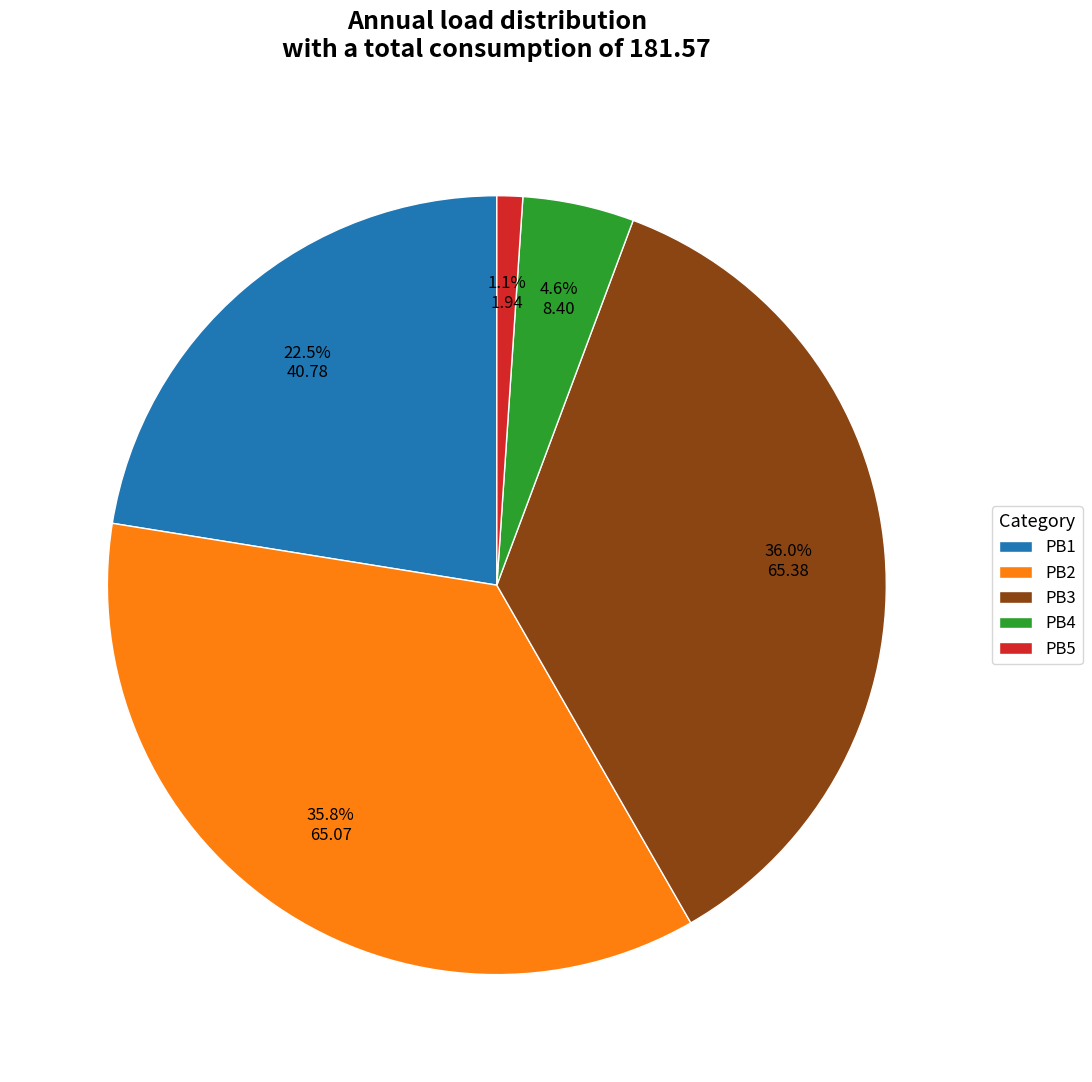

Is there any slice that represents more than half of the pie?

No